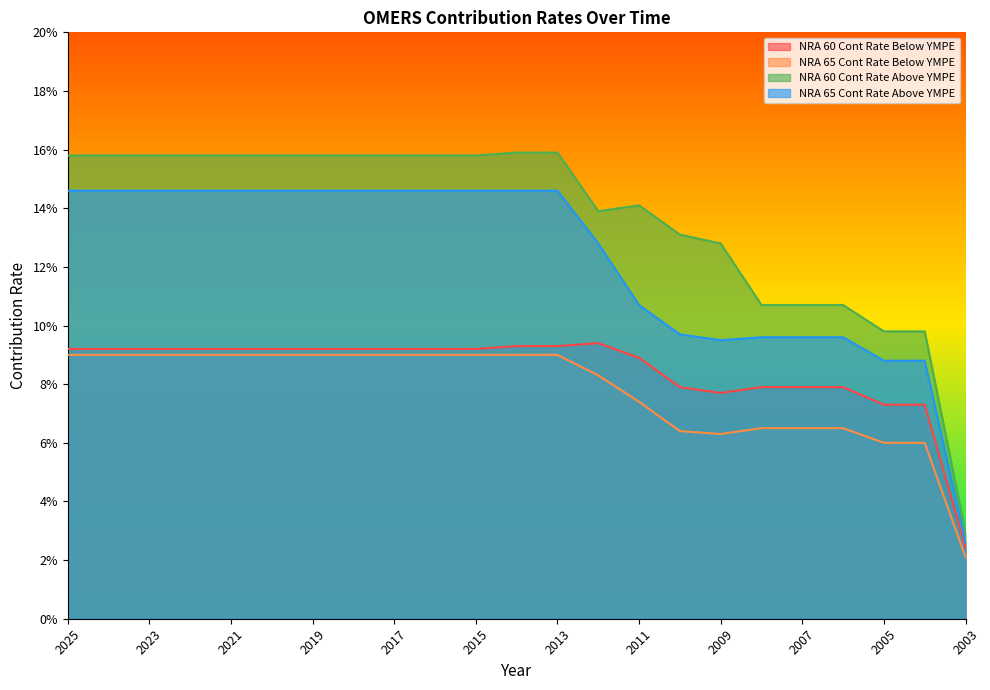

What is the value of the NRA 60 Cont Rate Above YMPE point at the 7th from the left?

0.2